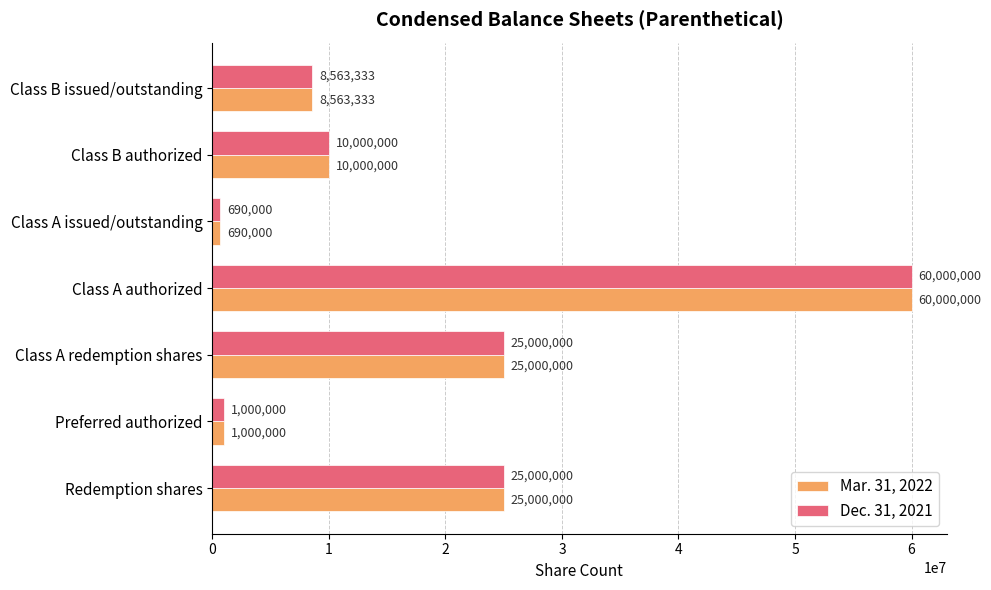

What is the average value of the Mar. 31, 2022 series?

18607619